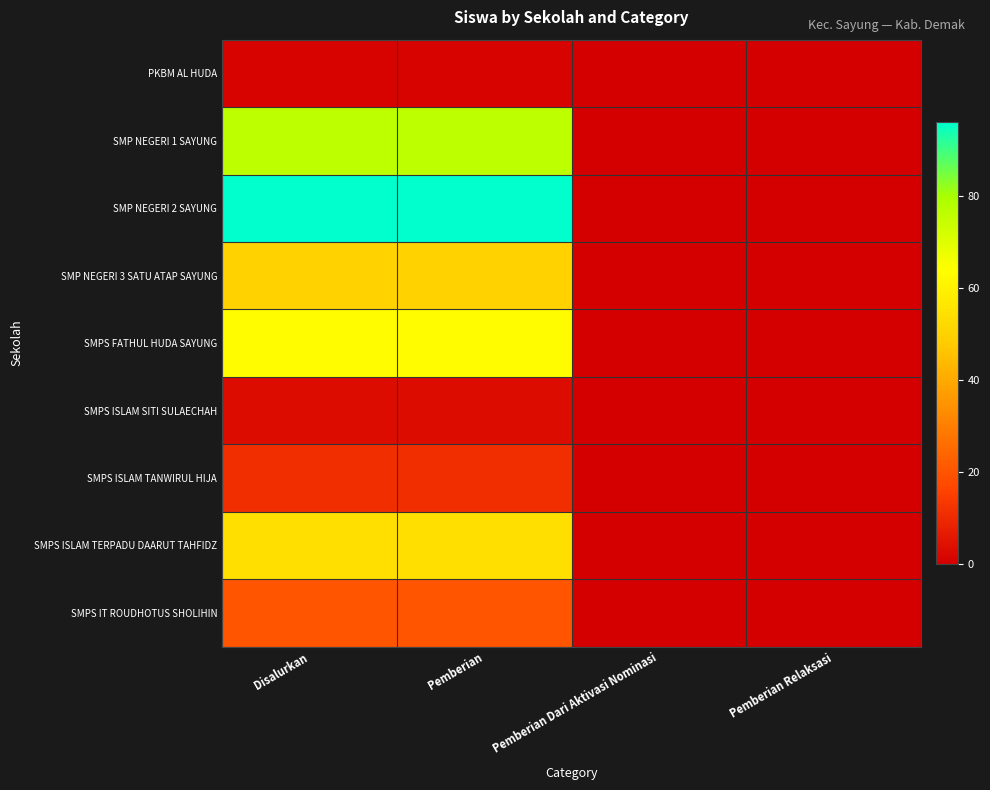

Reading right to left, list all the values displayed in this chart.

PKBM AL HUDA: Pemberian Relaksasi=0	Pemberian Dari Aktivasi Nominasi=0	Pemberian=1	Disalurkan=1
SMP NEGERI 1 SAYUNG: Pemberian Relaksasi=0	Pemberian Dari Aktivasi Nominasi=0	Pemberian=76	Disalurkan=76
SMP NEGERI 2 SAYUNG: Pemberian Relaksasi=0	Pemberian Dari Aktivasi Nominasi=0	Pemberian=96	Disalurkan=96
SMP NEGERI 3 SATU ATAP SAYUNG: Pemberian Relaksasi=0	Pemberian Dari Aktivasi Nominasi=0	Pemberian=50	Disalurkan=50
SMPS FATHUL HUDA SAYUNG: Pemberian Relaksasi=0	Pemberian Dari Aktivasi Nominasi=0	Pemberian=63	Disalurkan=63
SMPS ISLAM SITI SULAECHAH: Pemberian Relaksasi=0	Pemberian Dari Aktivasi Nominasi=0	Pemberian=3	Disalurkan=3
SMPS ISLAM TANWIRUL HIJA: Pemberian Relaksasi=0	Pemberian Dari Aktivasi Nominasi=0	Pemberian=11	Disalurkan=11
SMPS ISLAM TERPADU DAARUT TAHFIDZ: Pemberian Relaksasi=0	Pemberian Dari Aktivasi Nominasi=0	Pemberian=54	Disalurkan=54
SMPS IT ROUDHOTUS SHOLIHIN: Pemberian Relaksasi=0	Pemberian Dari Aktivasi Nominasi=0	Pemberian=20	Disalurkan=20